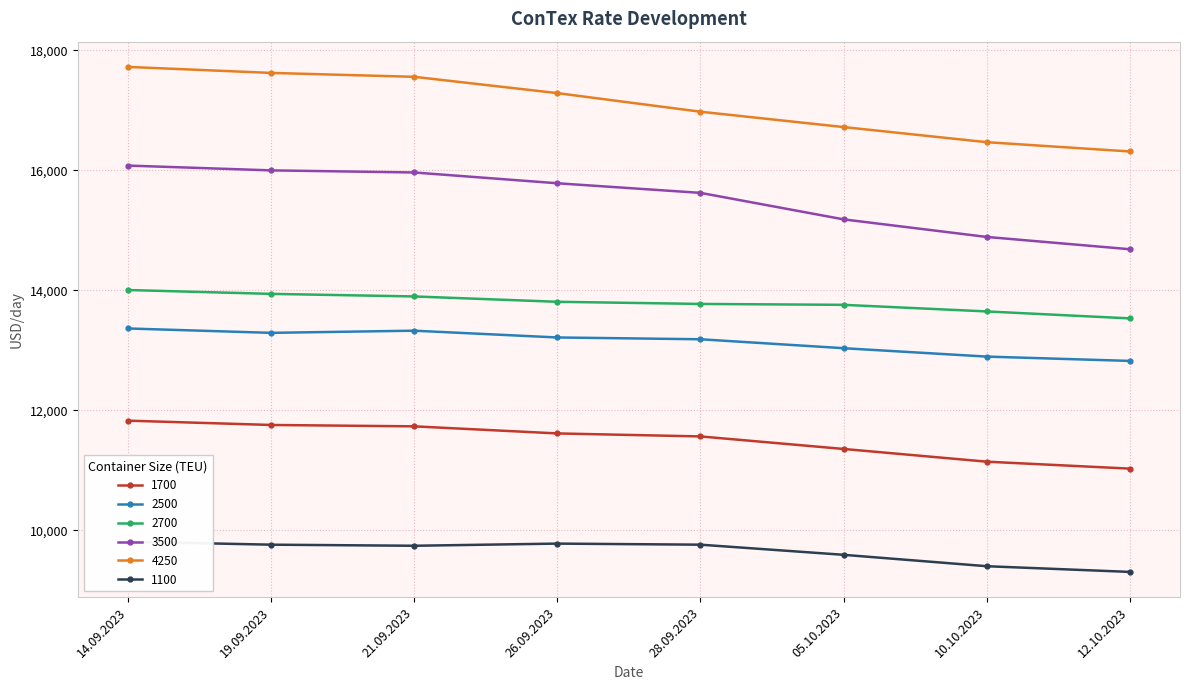

How many distinct data groups are displayed?

6